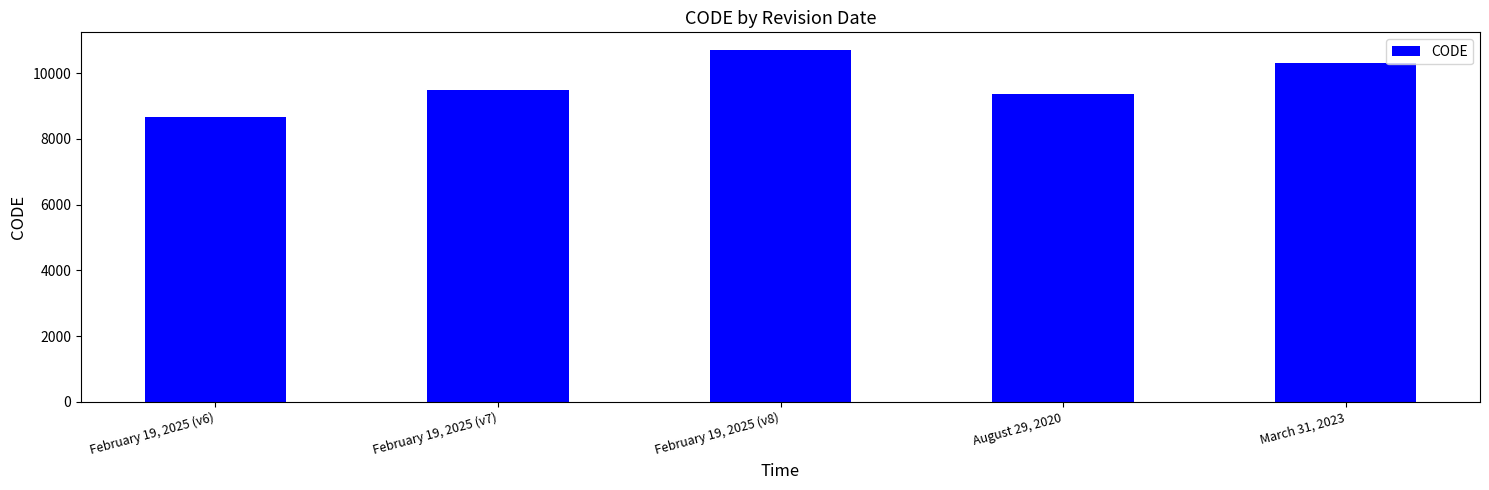

Rank the categories by value from lowest to highest.

February 19, 2025 (v6), August 29, 2020, February 19, 2025 (v7), March 31, 2023, February 19, 2025 (v8)